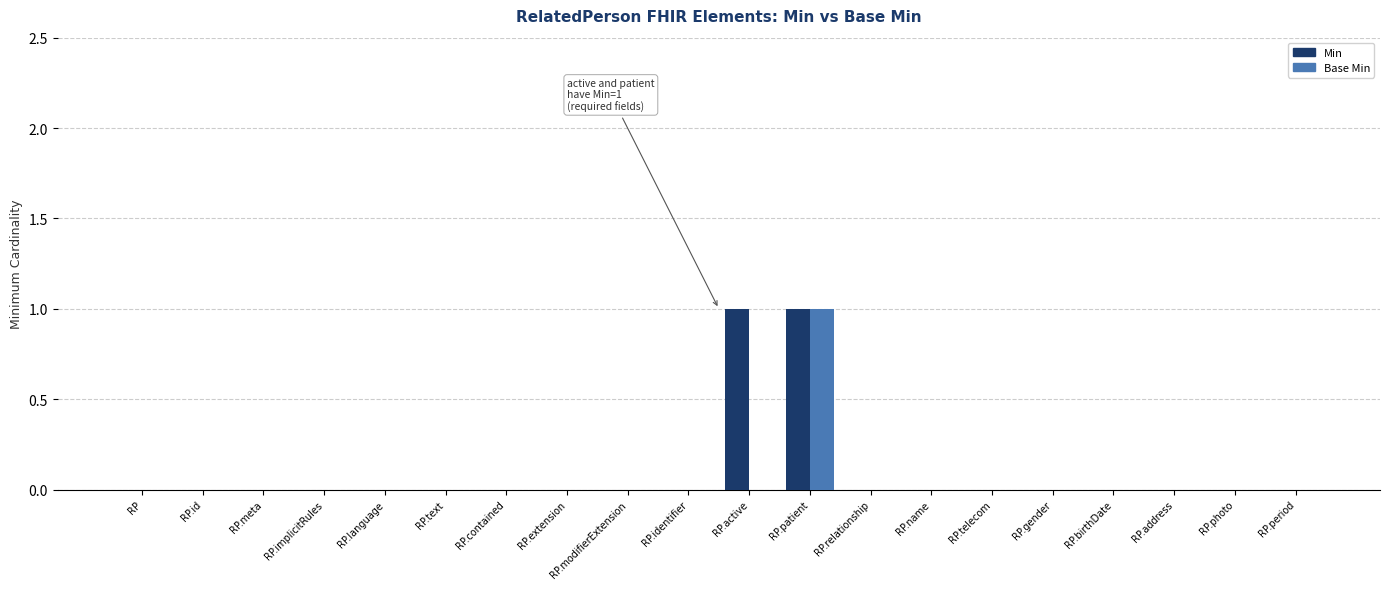

The Base Min series shows 0 at RP.implicitRules. True or false?

True